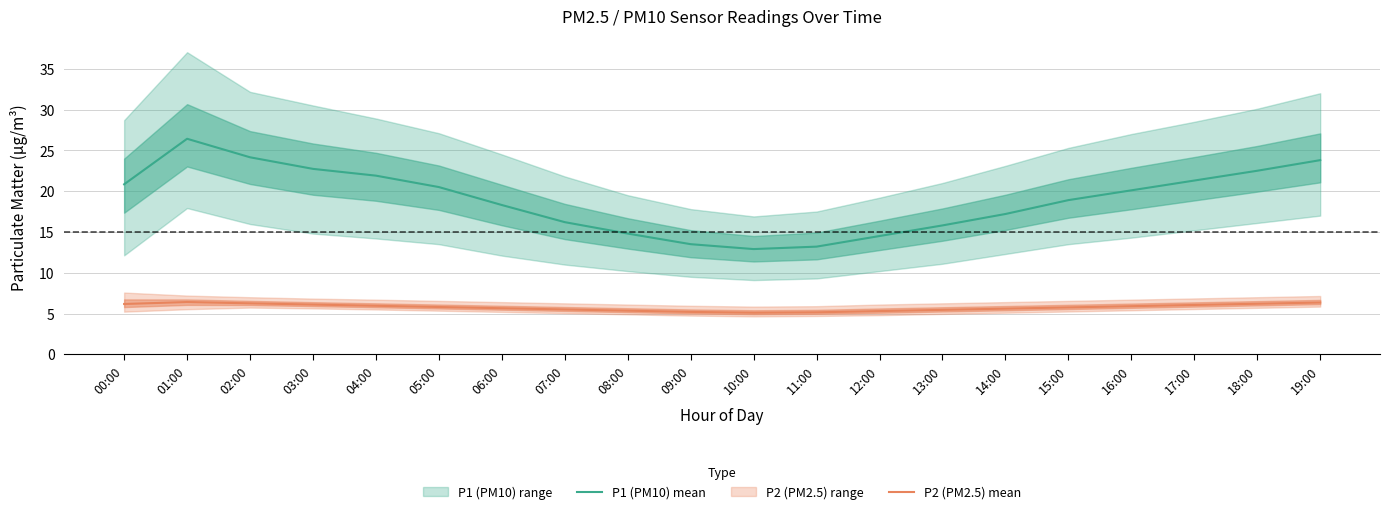

How many distinct data groups are displayed?

2